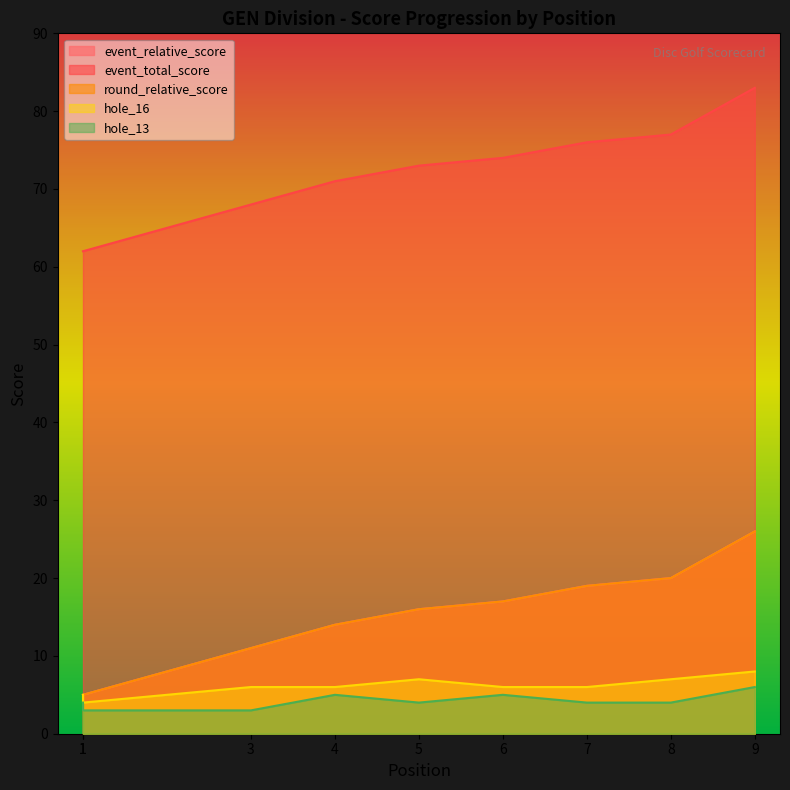

True or false: hole_16 and hole_13 intersect in this chart.

False